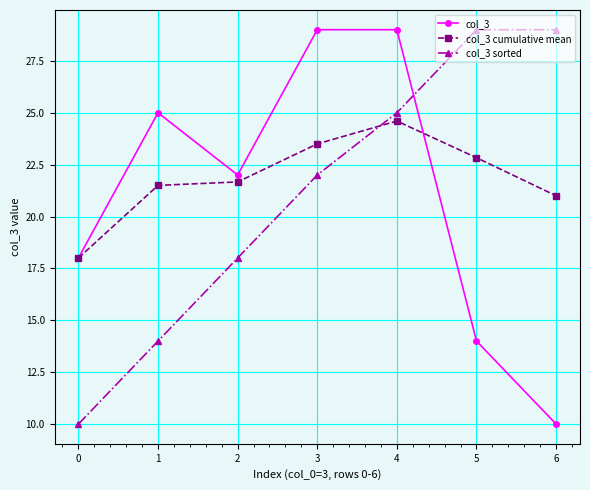

What is the spread (max minus min) of values at 1?

11.0